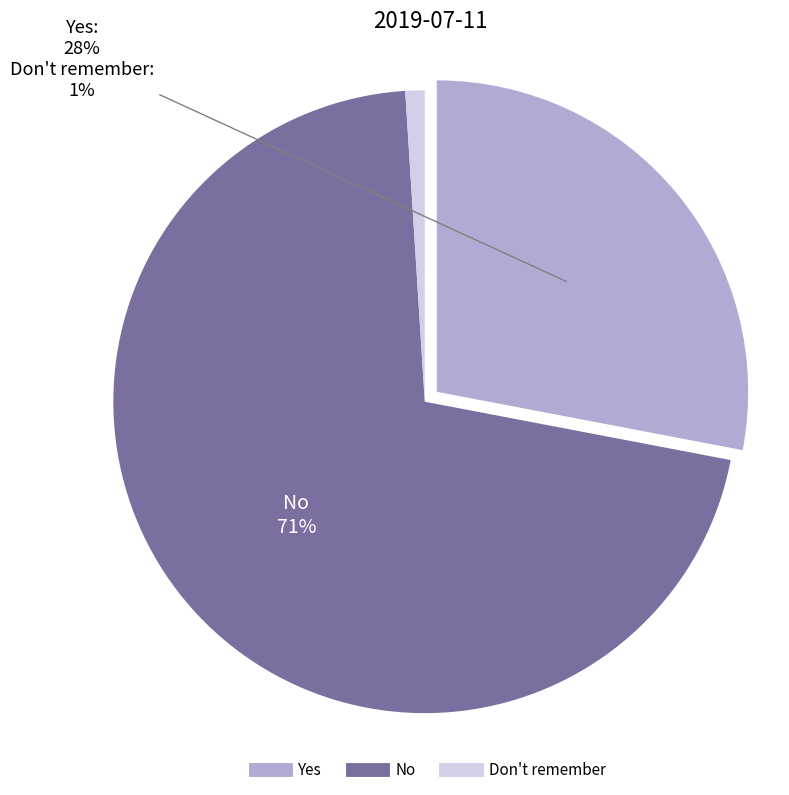

Which slice represents more than half of the pie?

No